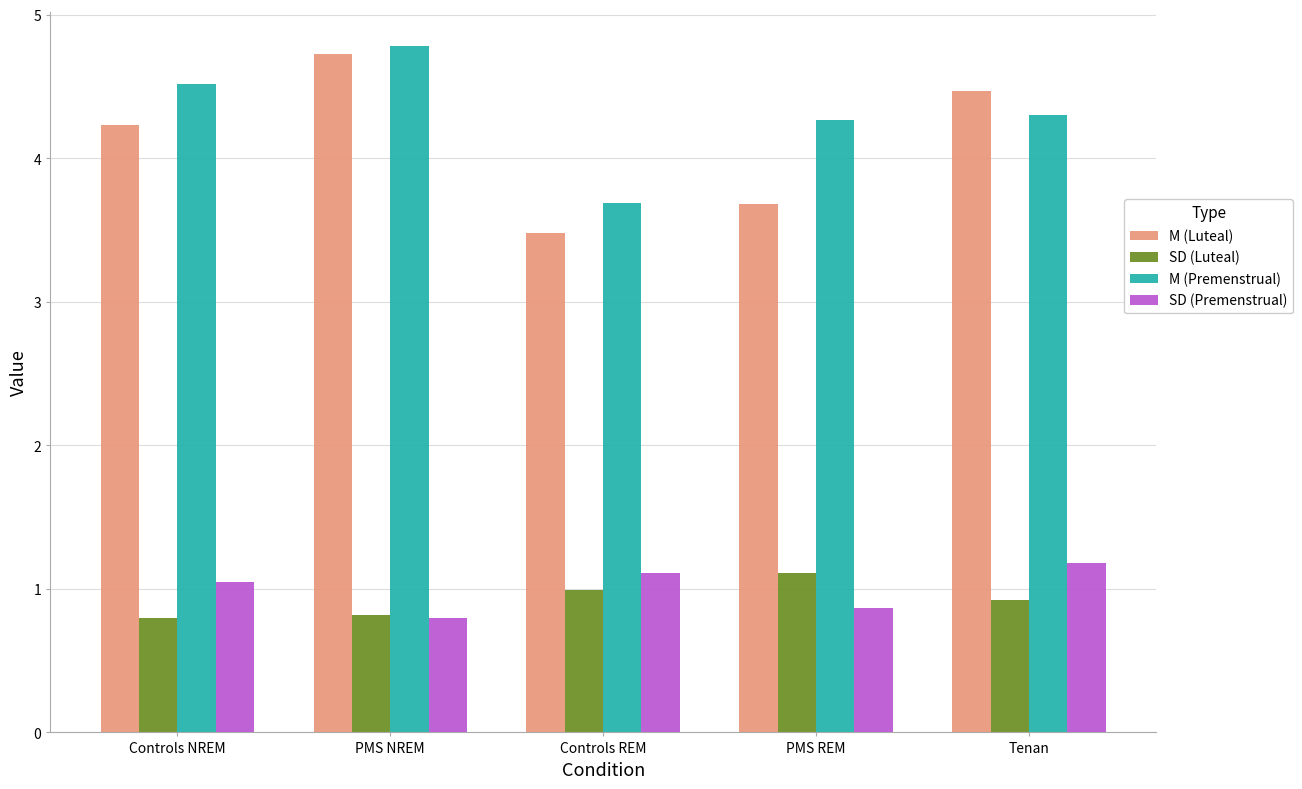

What is the value of the SD (Premenstrual) bar at the 5th from the left?

1.2